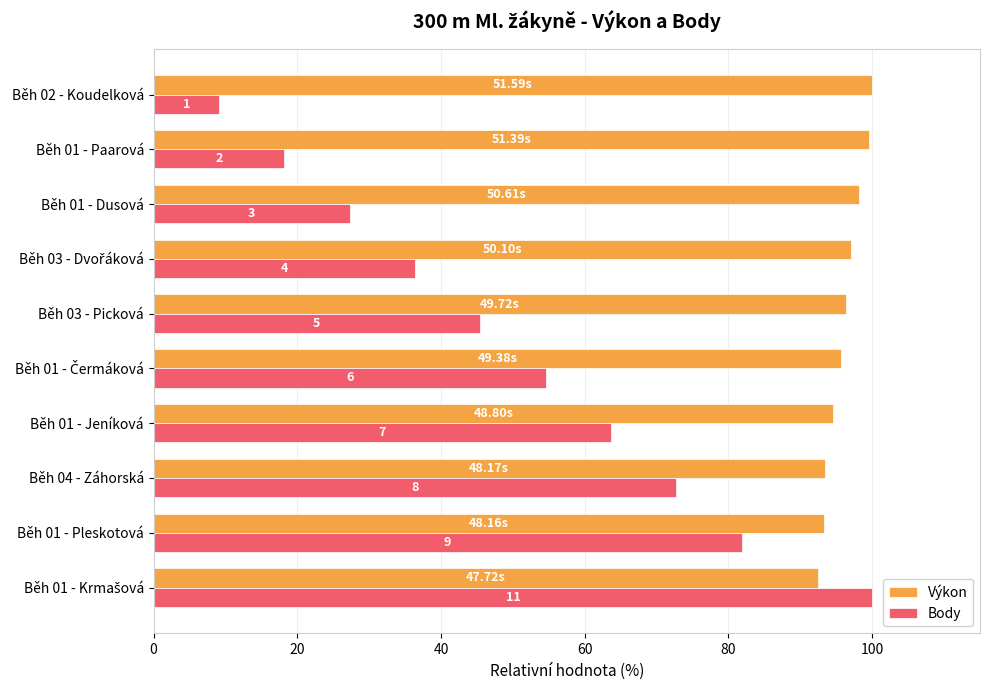

What are all the series names shown in the legend?

Výkon, Body